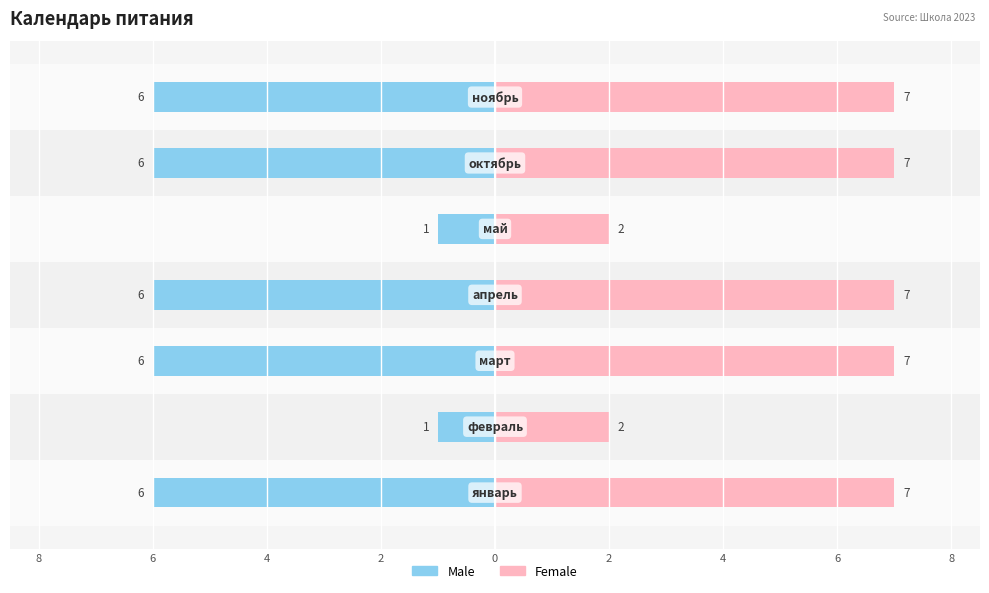

How many bars are there in total?

14